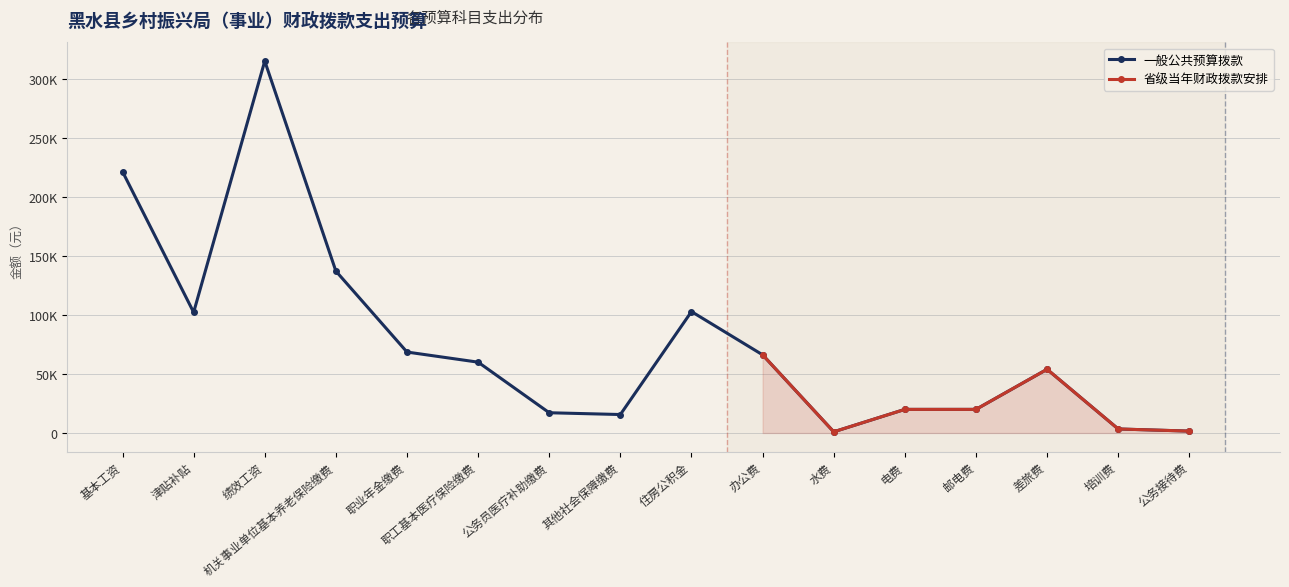

Reading right to left, extract all data points from this chart.

1600.0	3400.0	54000.0	20000.0	20000.0	1000.0	66250.0	102916.9	15647.3	17152.8	60034.9	68611.3	137222.6	315264.5	102294.0	221556.0